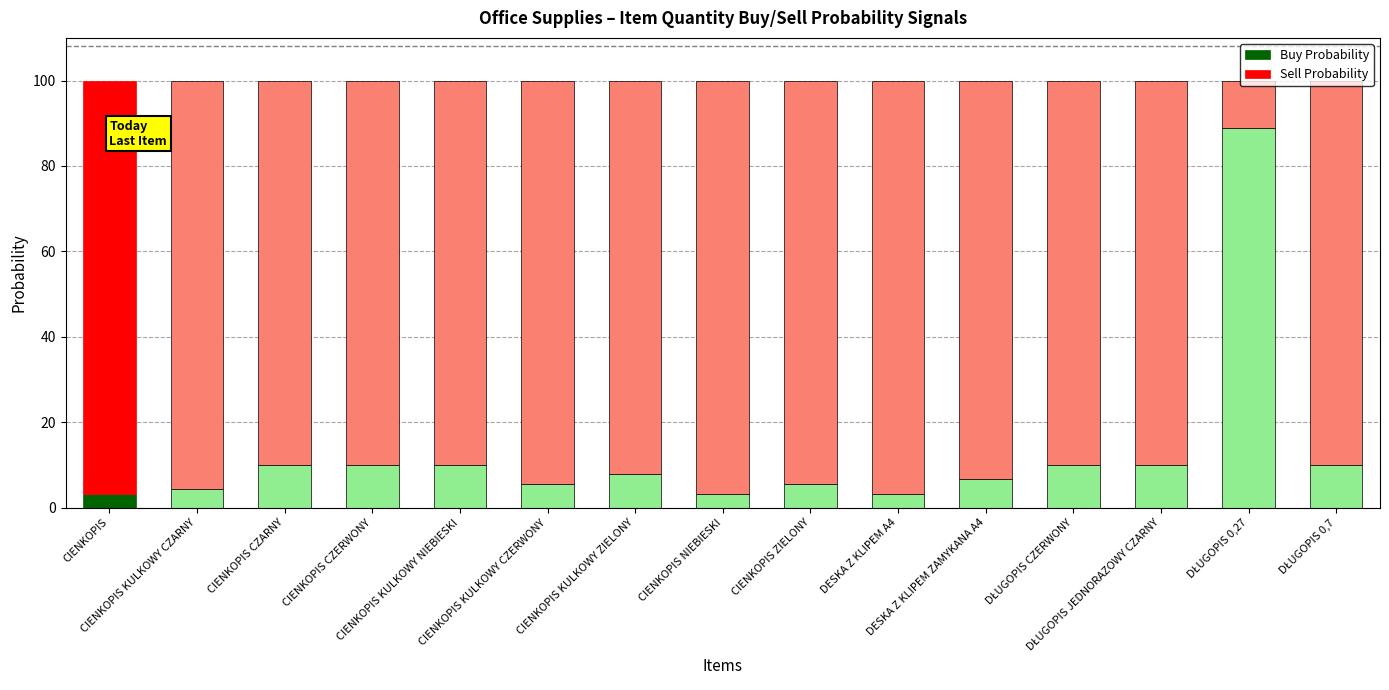

What is the difference between the second highest and minimum values in the Buy Probability series?

6.7